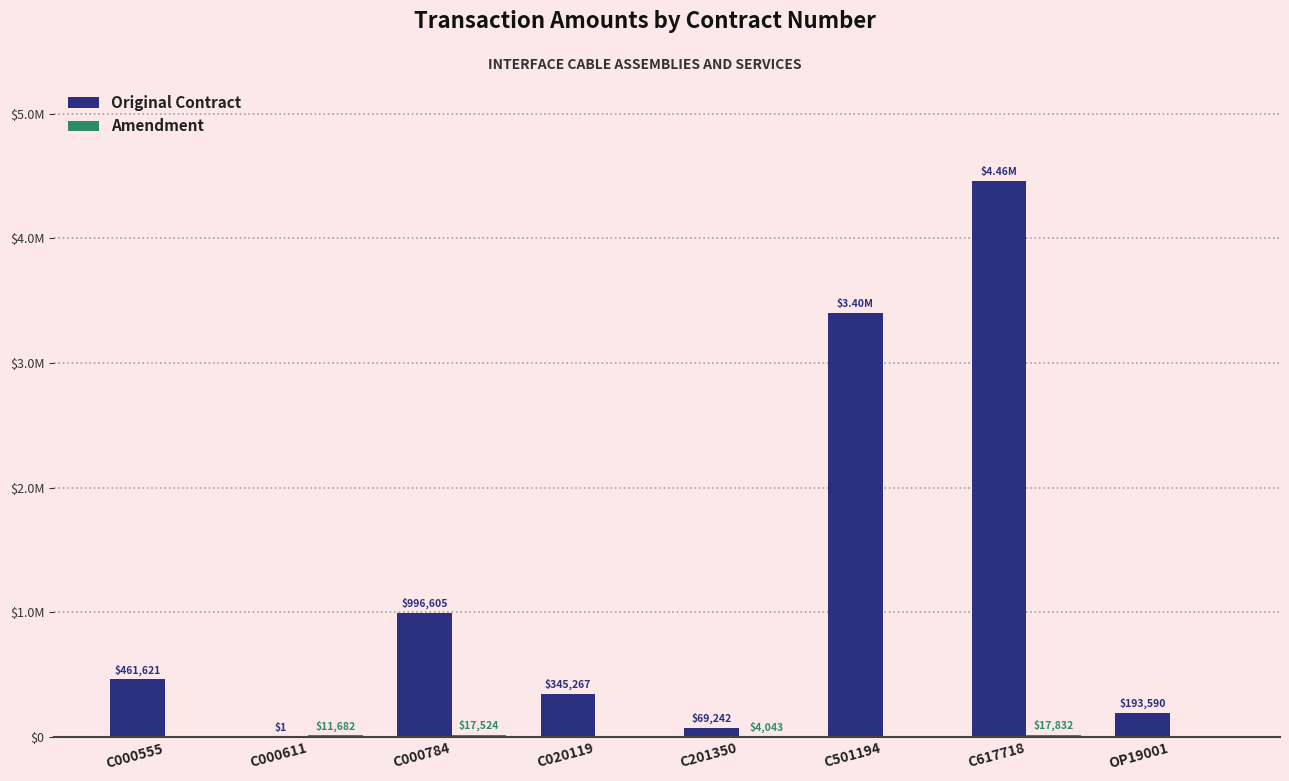

Are the bars grouped side by side (vs. stacked)?

Yes